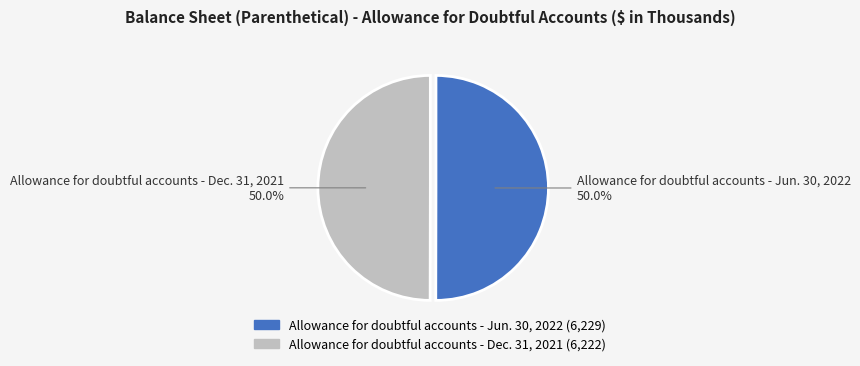

What is the ratio of the value at Allowance for doubtful accounts - Dec. 31, 2021 to the value at Allowance for doubtful accounts - Jun. 30, 2022?

1.0